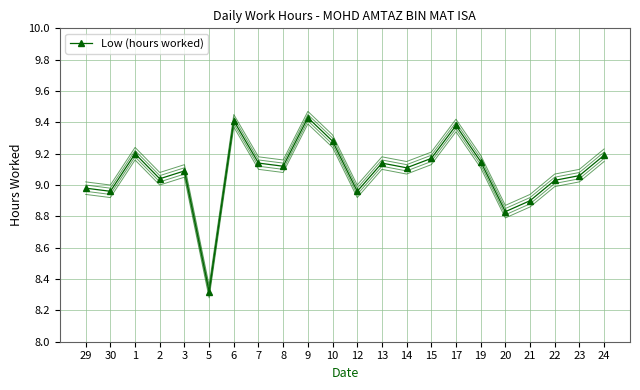

What is the difference between the second highest and second lowest values?

0.6